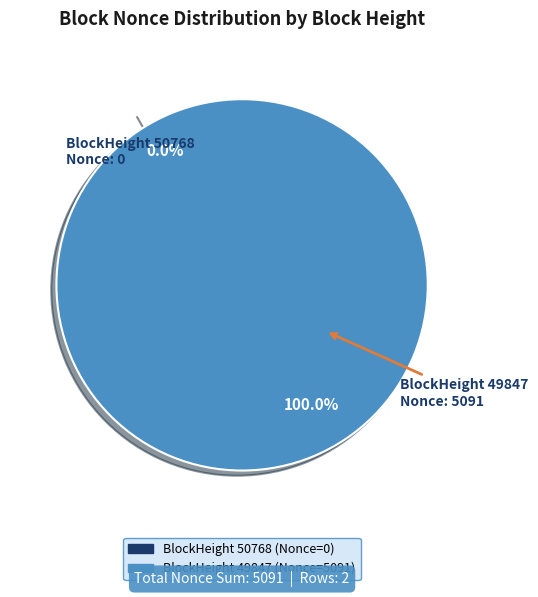

To the nearest percent, what is the difference between the 50768 and 49847 slice percentages?

100%